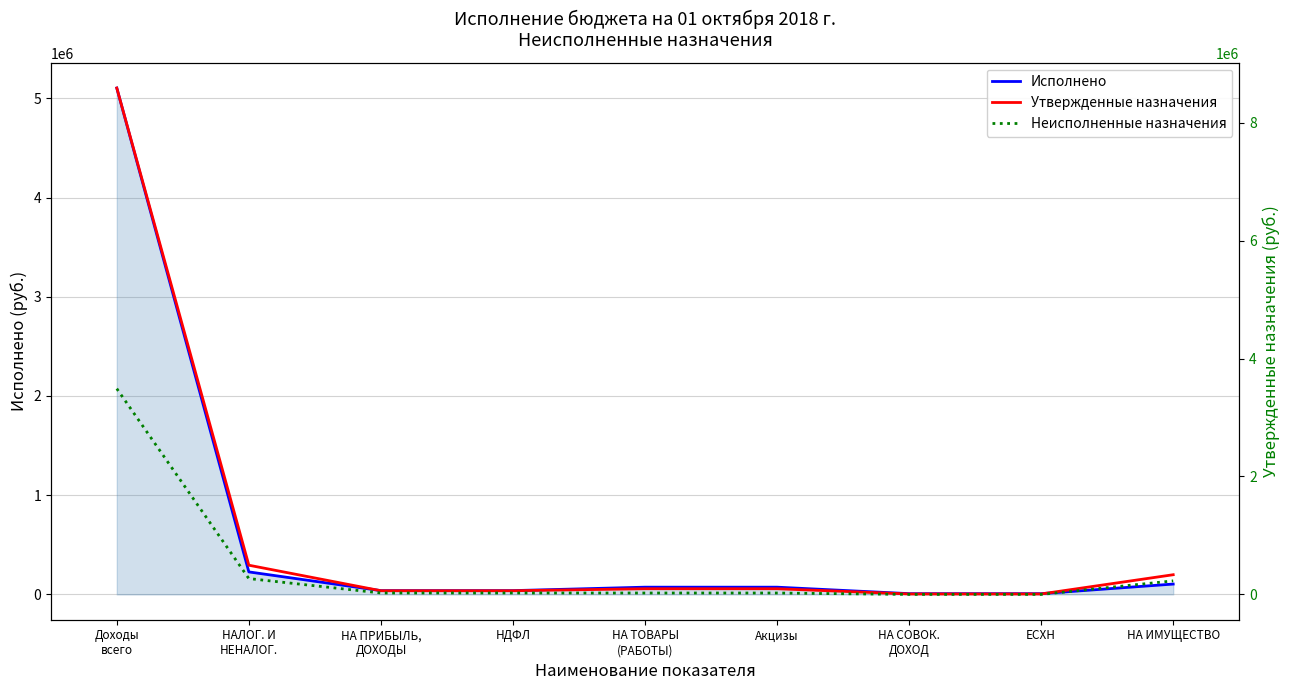

The Неисполненные назначения series shows 28784.1 at НА ТОВАРЫ
(РАБОТЫ). True or false?

False